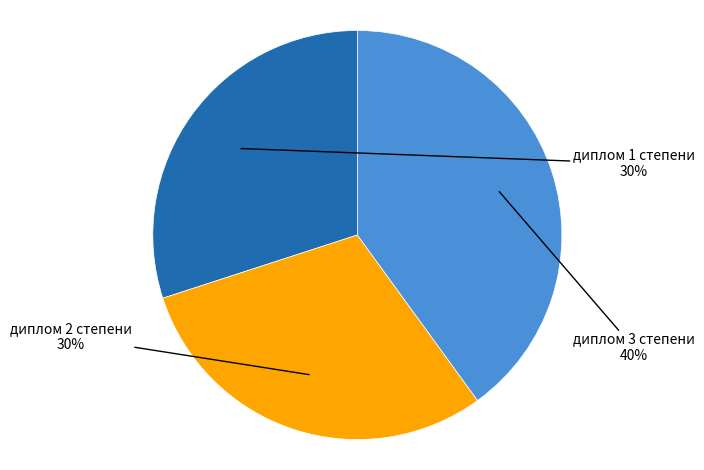

What percentage is the диплом 2 степени slice, to the nearest percent?

30%